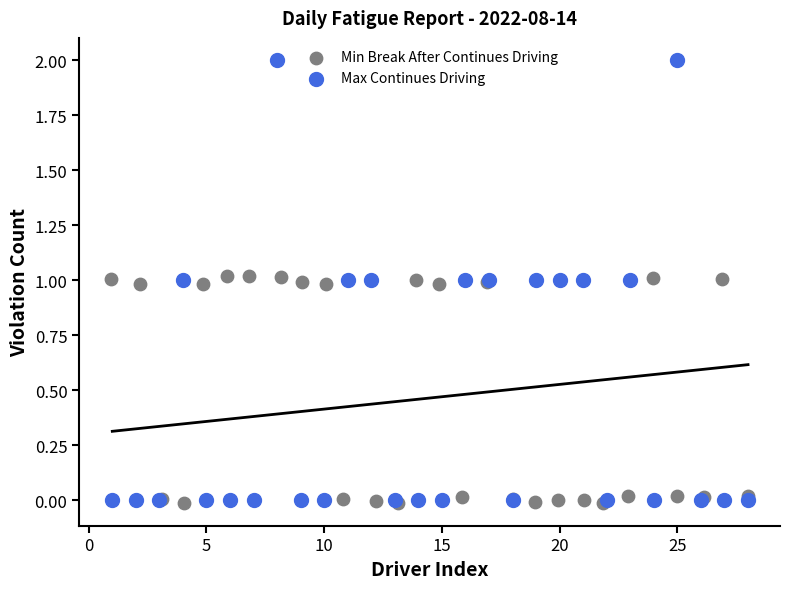

Which series contains the highest Y value?

Max Continues Driving